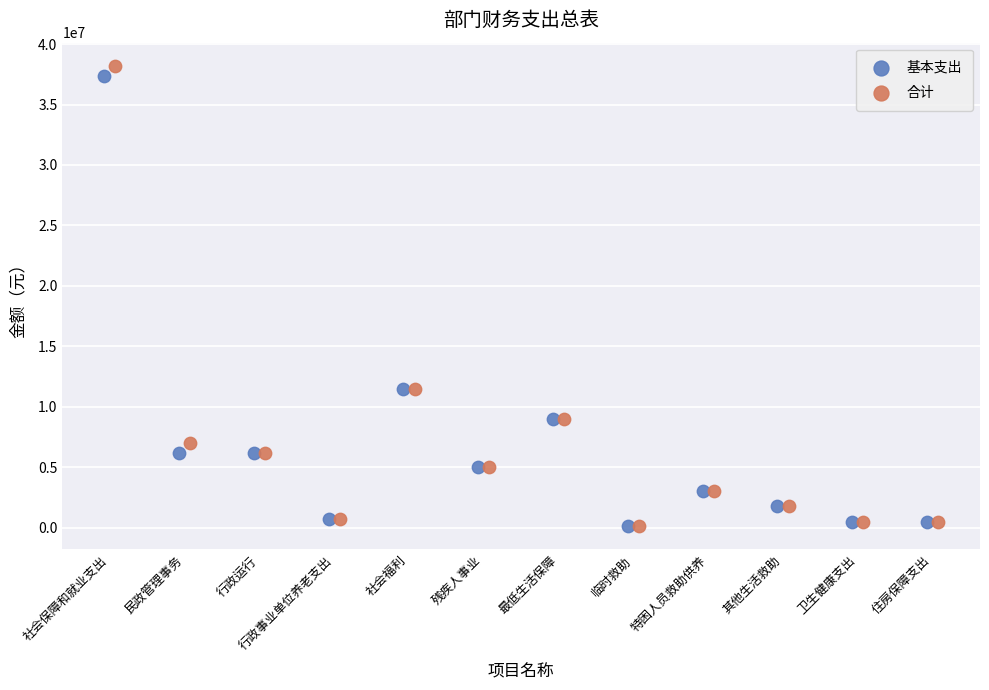

Which series contains the highest Y value?

合计